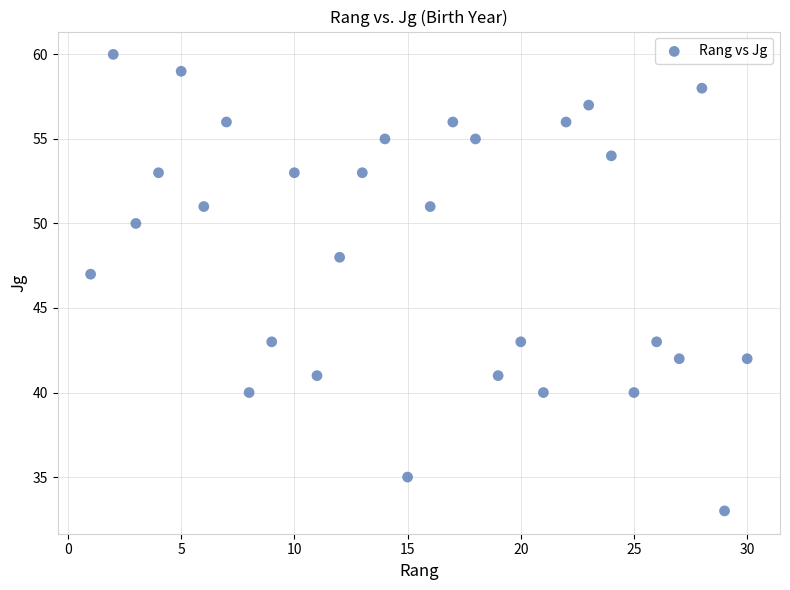

What is the range of X values (max minus min)?

29